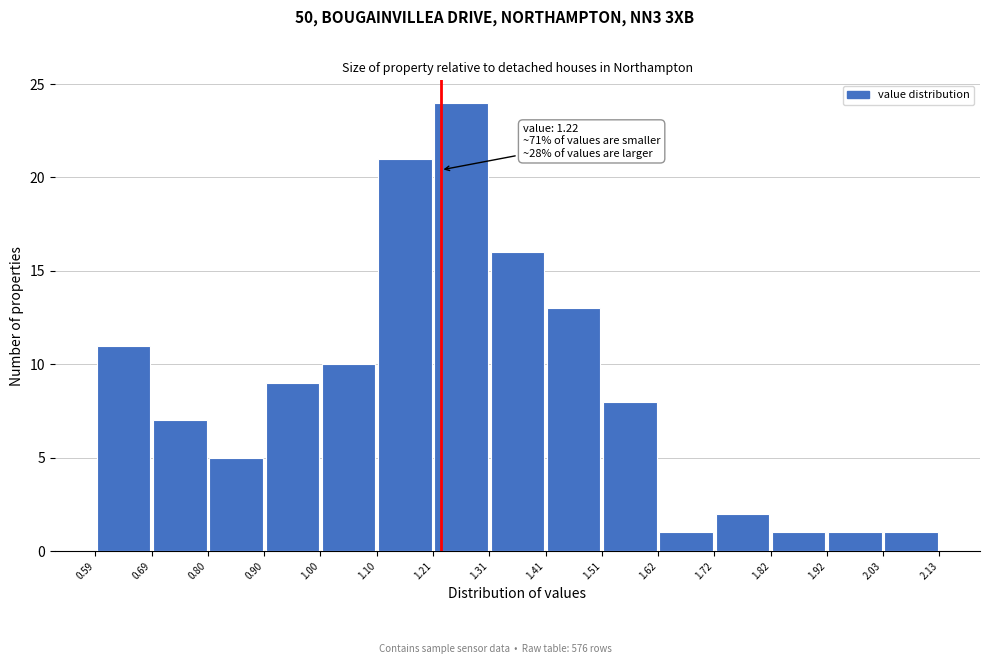

Over which range of the x-axis is the bar tallest?

1.21 to 1.31